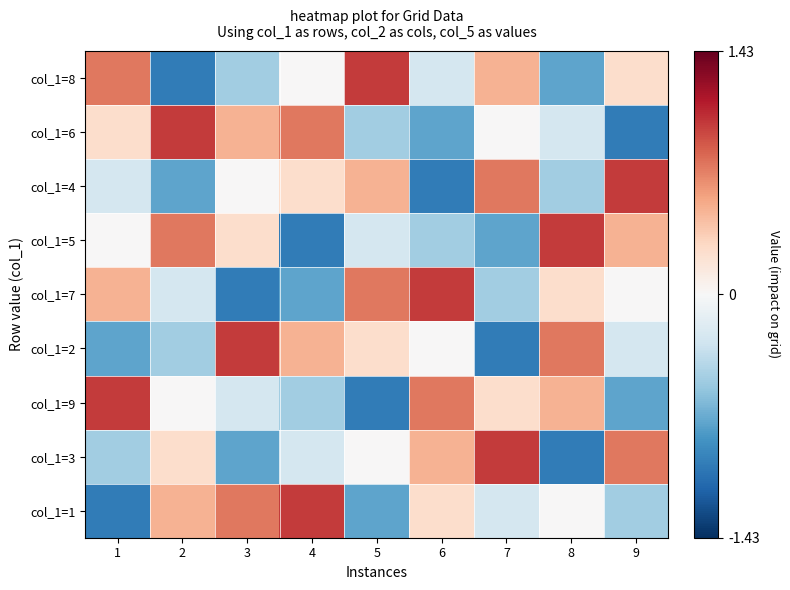

What is the spread (max minus min) of values at 7?

2.0